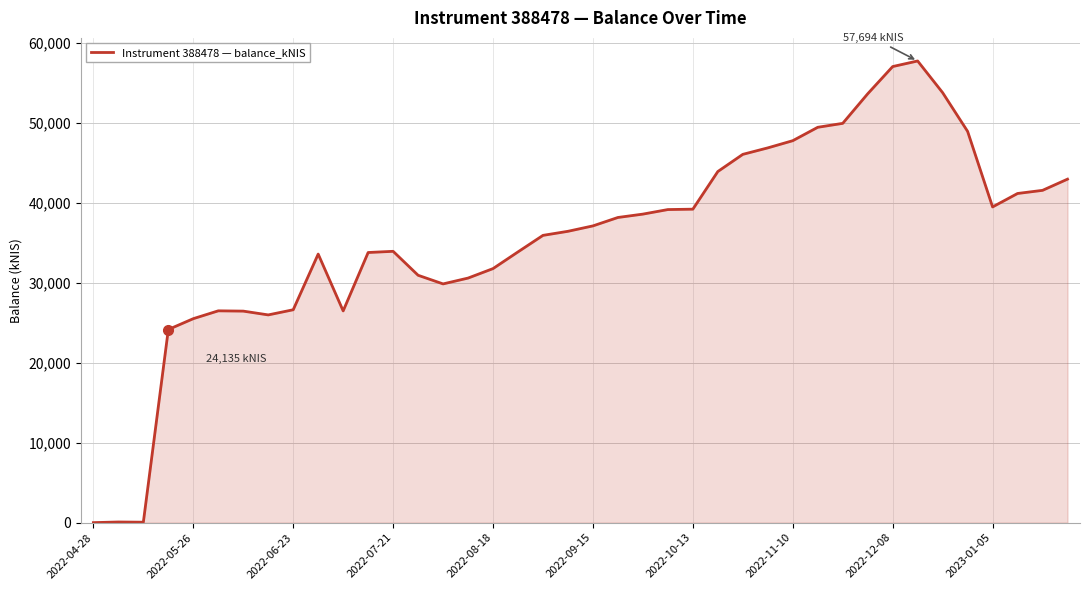

What is the maximum value shown in the chart?

57693.9